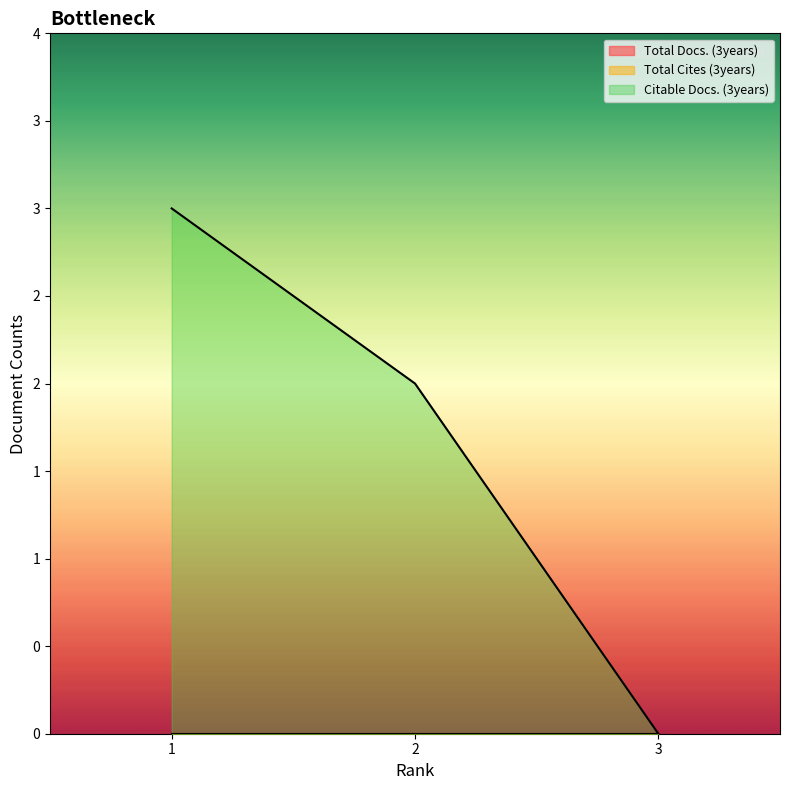

What is the difference between the highest and lowest values at 2?

2